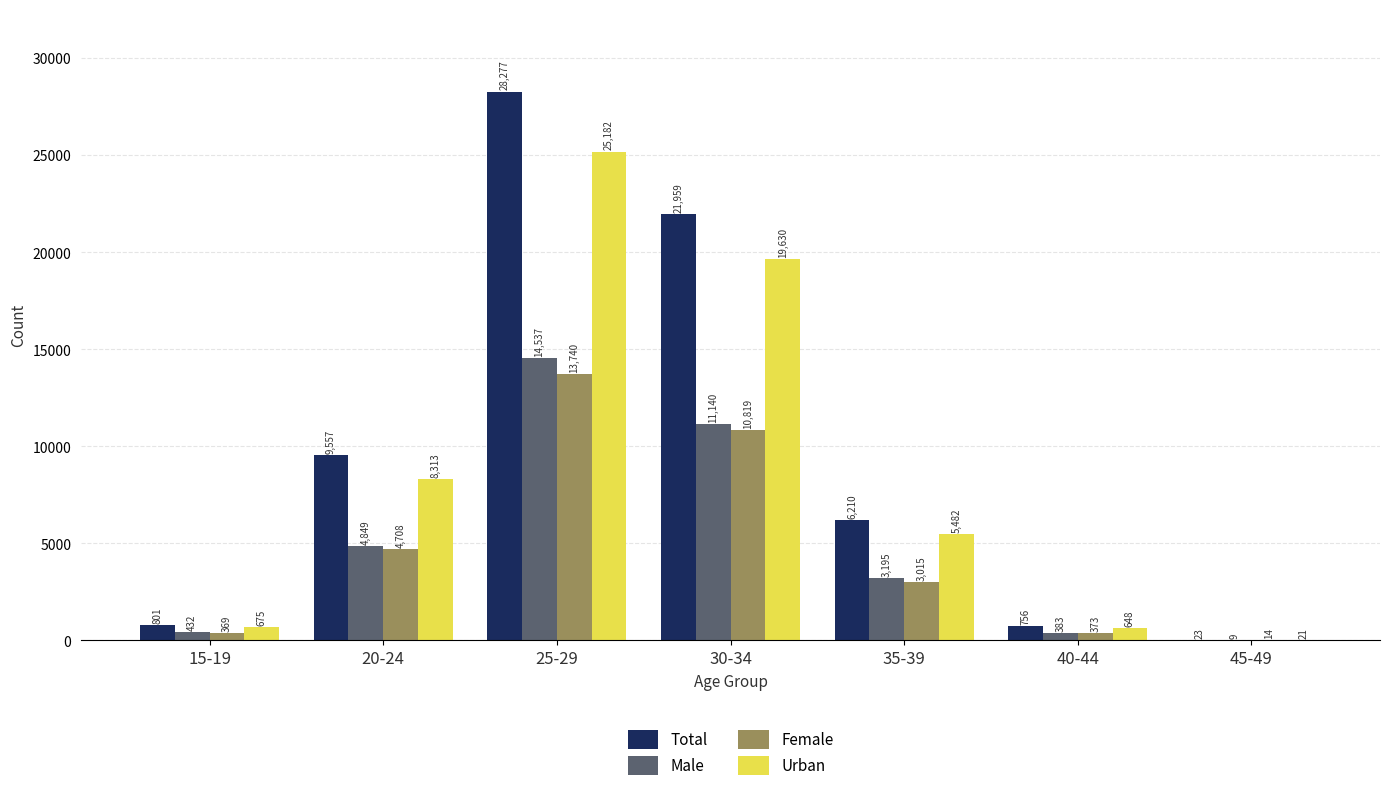

What is the difference between the Female values at 35-39 and 45-49?

3001